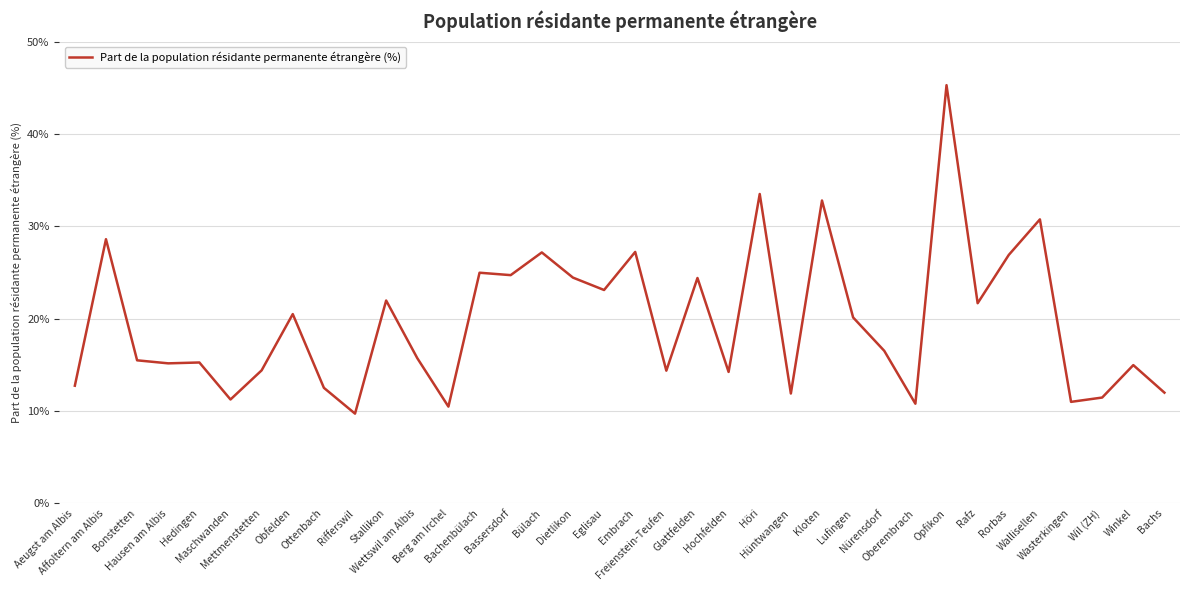

What is the smallest value displayed?

9.7